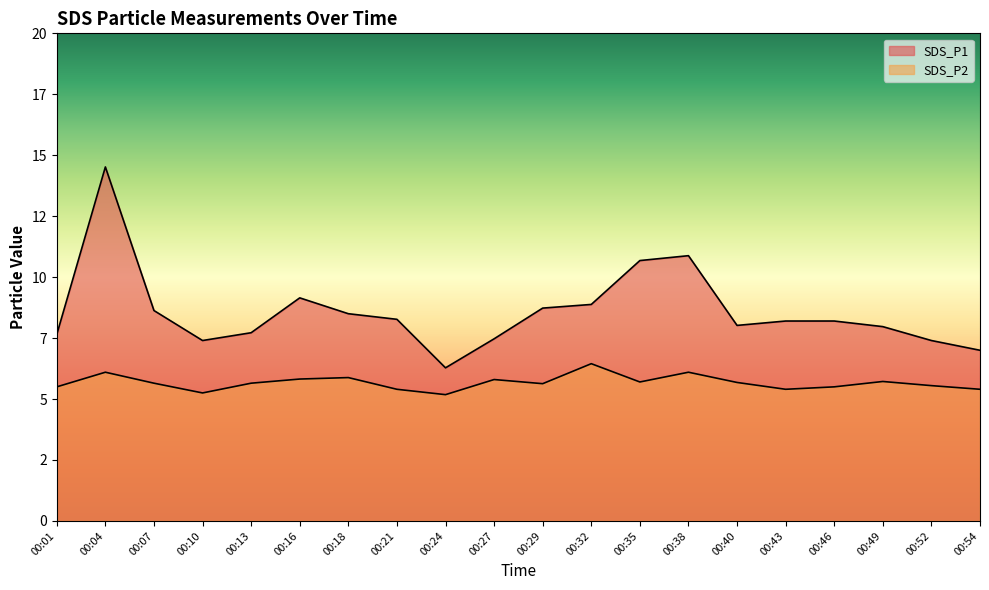

How many lines are shown in the chart?

2